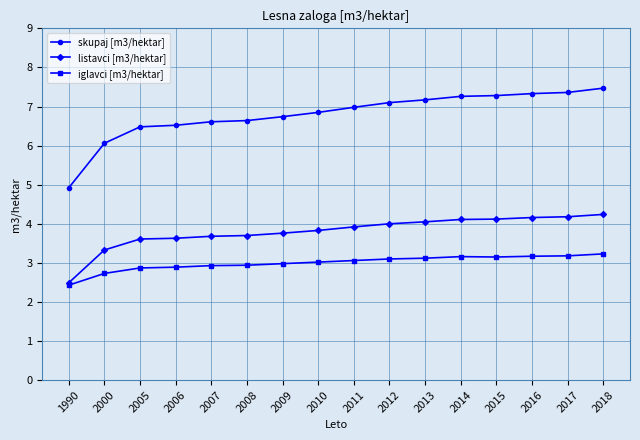

What is the difference between the highest and lowest values at 2015?

4.1